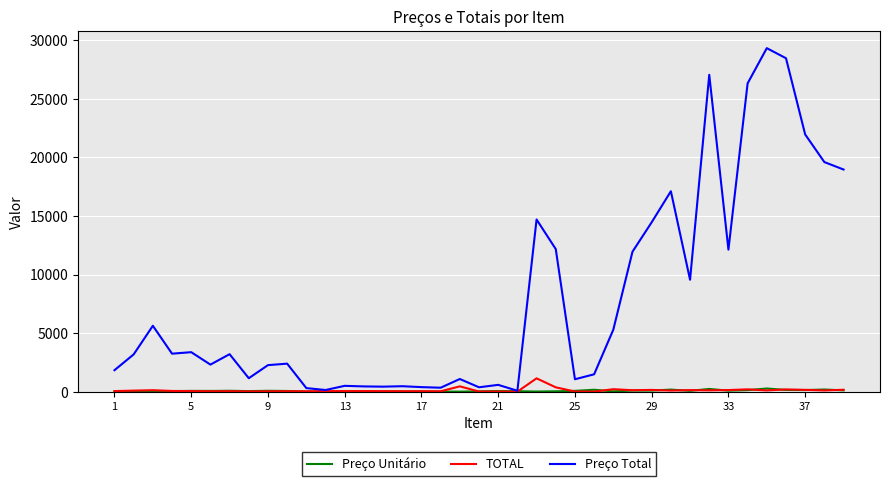

Which series has the widest spread of values?

Preço Total